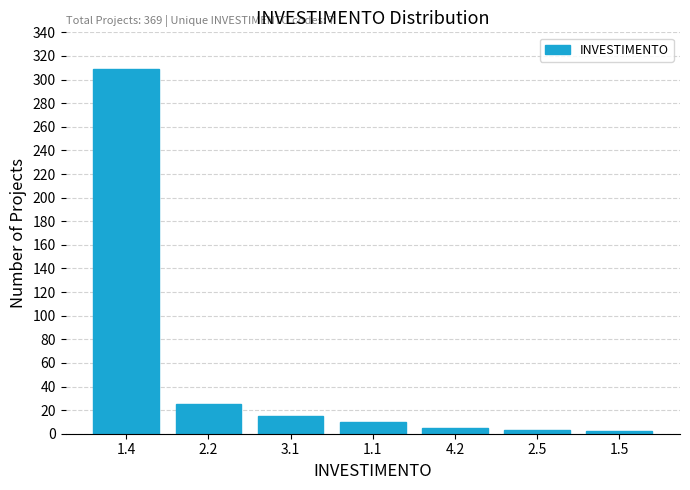

What is the change in value from 1.4 to 2.2?

-284